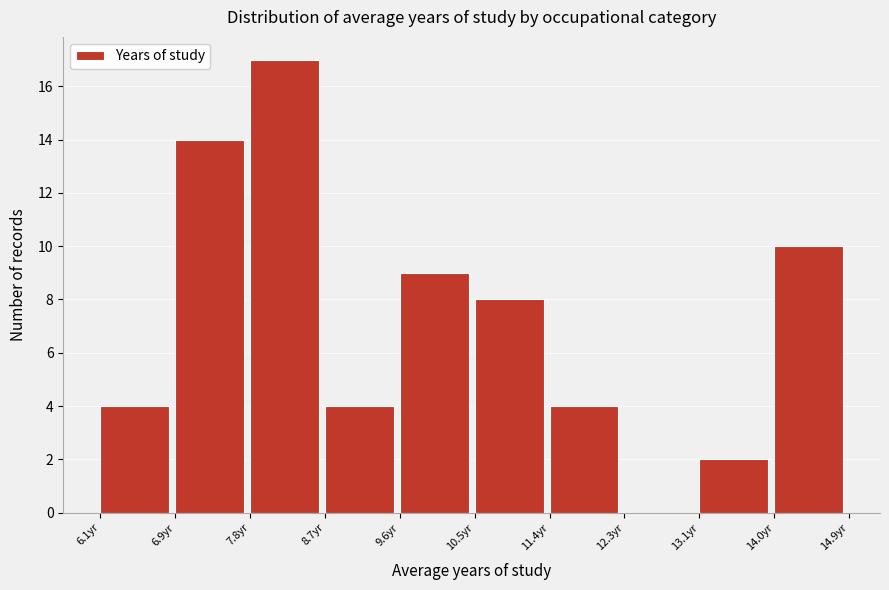

How tall is the bar that spans 13.1 to 14.0 on the x-axis? Neither the bar edges nor the heights are printed on the chart, so give them approximately, as read against the axes.

2